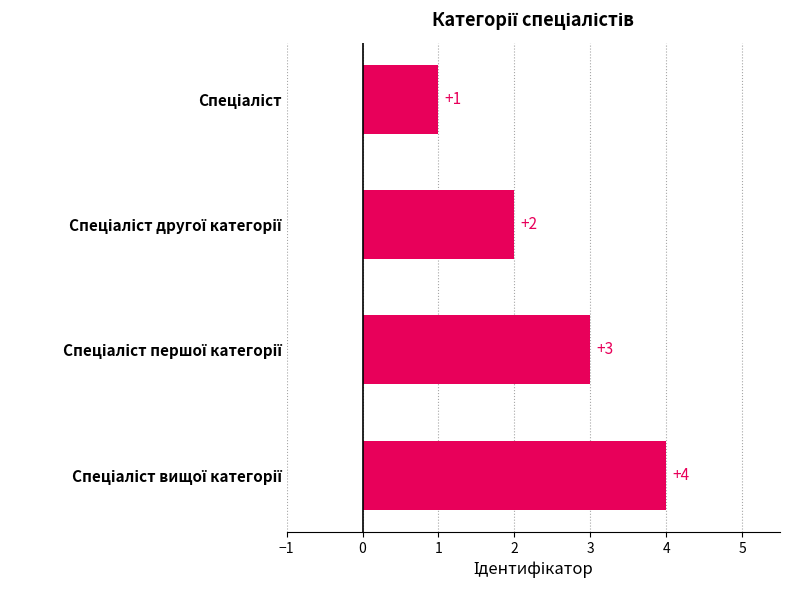

What is the value of the 2nd bar from the top?

2